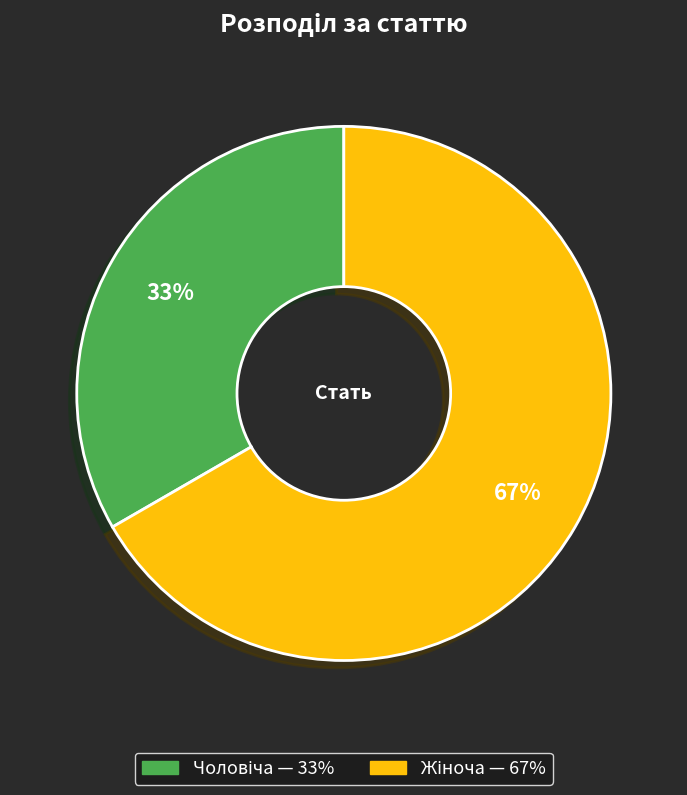

Is there any slice that represents more than half of the pie?

Yes